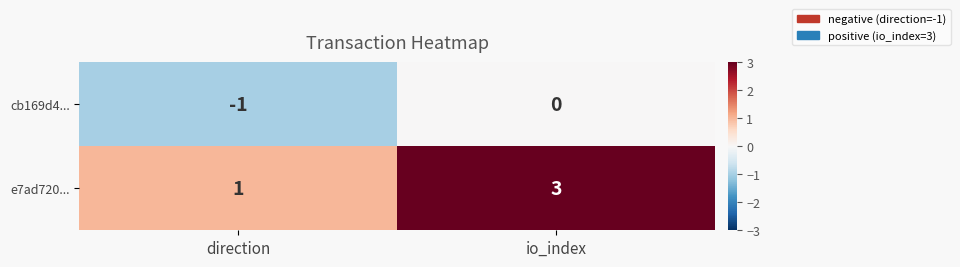

Is it true that e7ad720... equals 1 at direction?

True